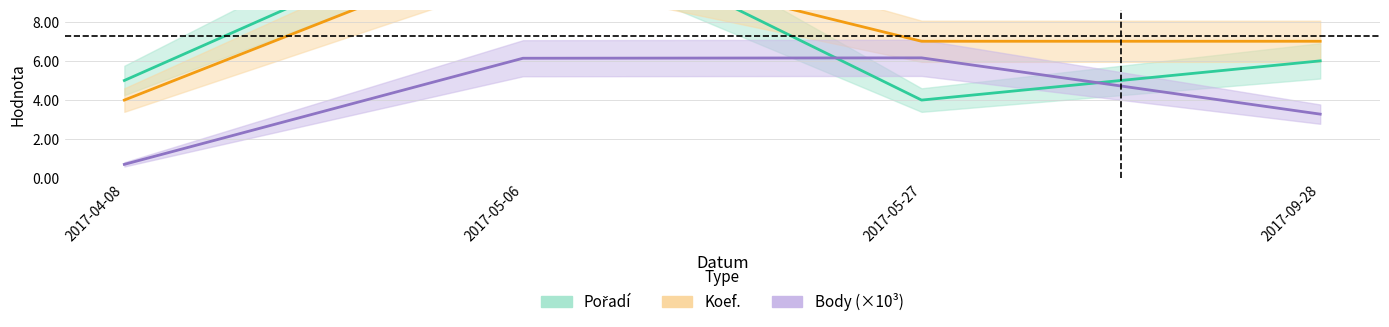

What position from the right is 2017-04-08?

4